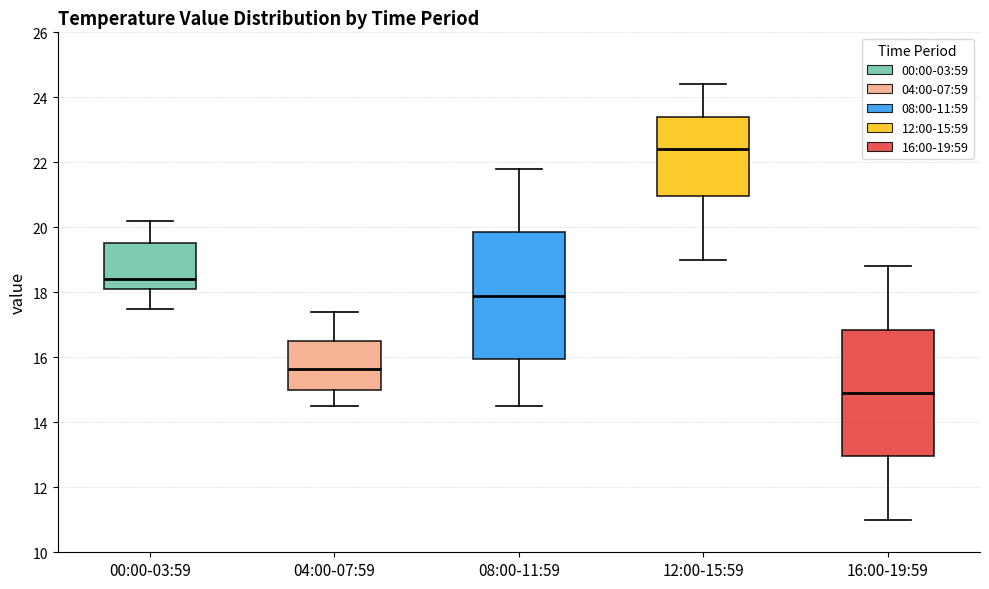

Reading left to right, read every box against the y-axis: the position of its median line, the range the box covers, and the ends of its whiskers. The values are not printed on the chart, so give them approximately, as read against the axis.

00:00-03:59: median 18.4, box 18.2 to 19.6, whiskers 17.6 to 20.2
04:00-07:59: median 15.6, box 15.0 to 16.6, whiskers 14.6 to 17.4
08:00-11:59: median 18.0, box 16.0 to 19.8, whiskers 14.6 to 21.8
12:00-15:59: median 22.4, box 21.0 to 23.4, whiskers 19.0 to 24.4
16:00-19:59: median 15.0, box 13.0 to 16.8, whiskers 11.0 to 18.8